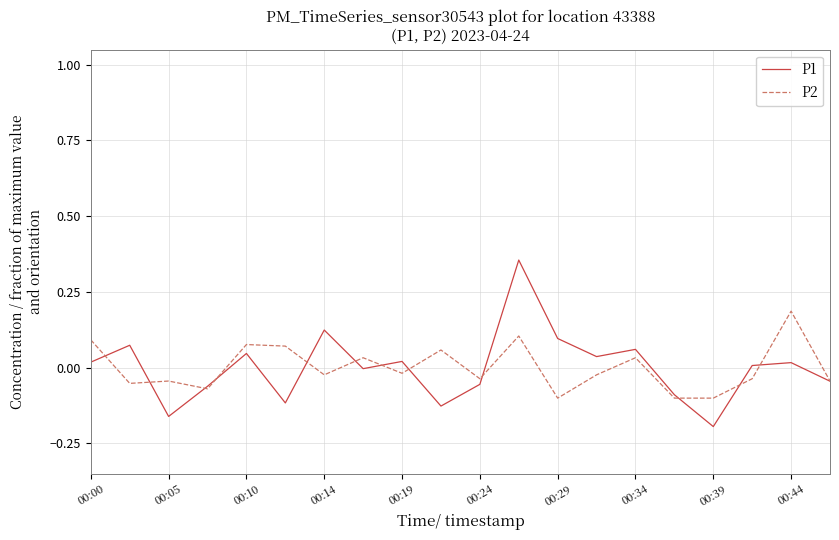

Rank the series by their maximum value, from highest to lowest.

P1, P2